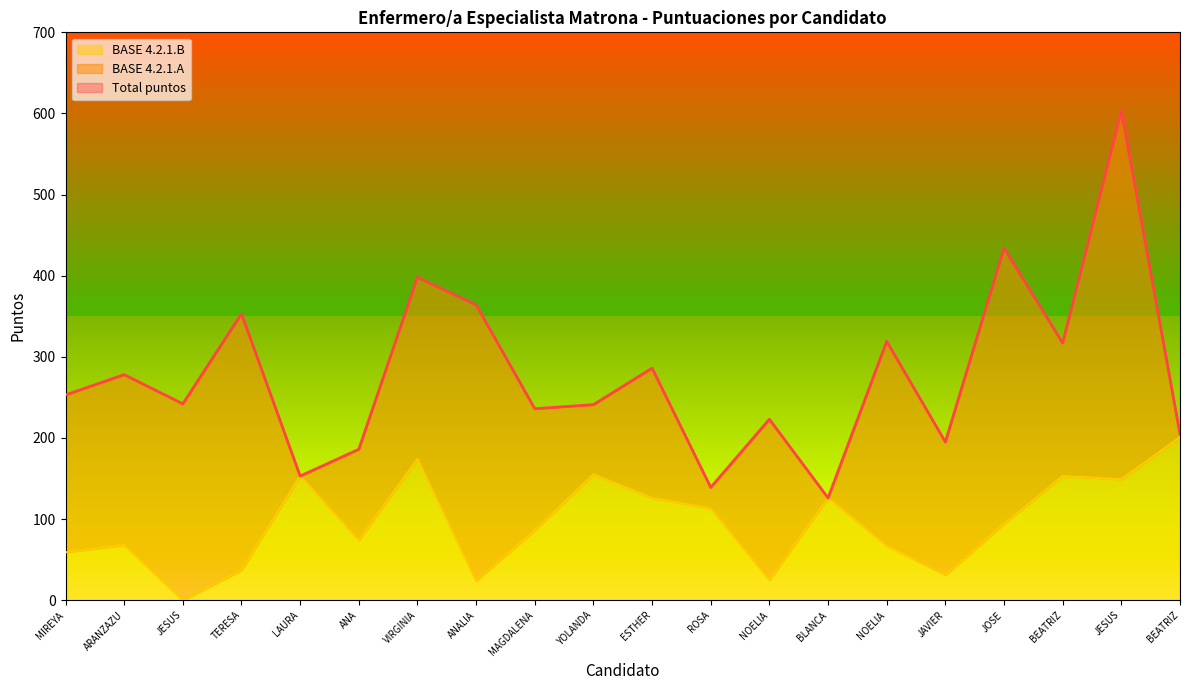

Reading left to right, extract all data points from this chart.

Total puntos: 253	278	242	353	153	186	398	364	236	241	286	139	223	126	319	195	434	317	603	205
BASE 4.2.1.B: 59	68	0	37	153	74	174	24	86	155	126	113	25	126	67	31	94	153	149	201